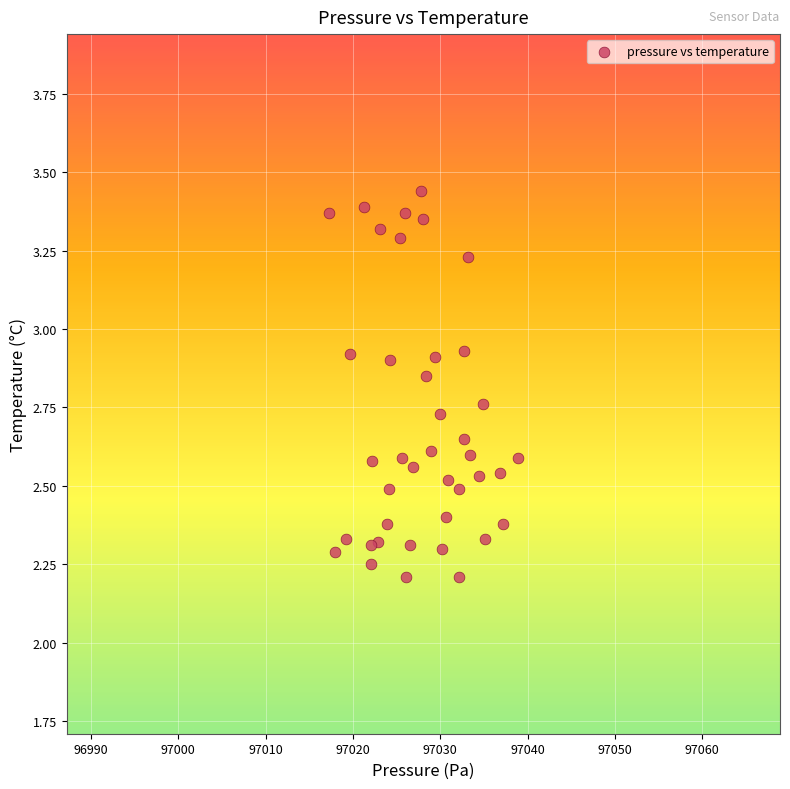

What is the range of Y values (max minus min)?

1.2